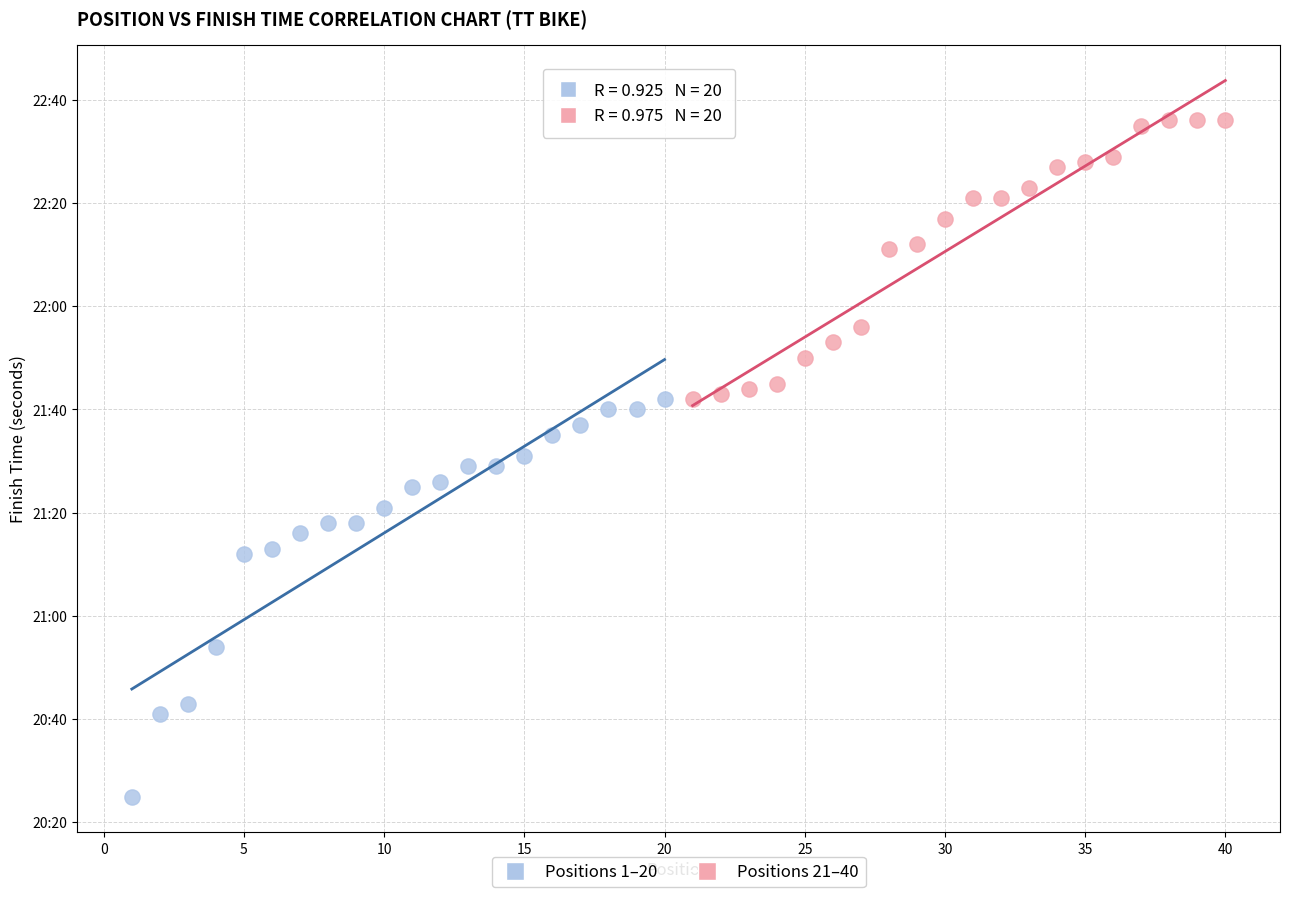

Which series contains the highest Y value?

Positions 21–40